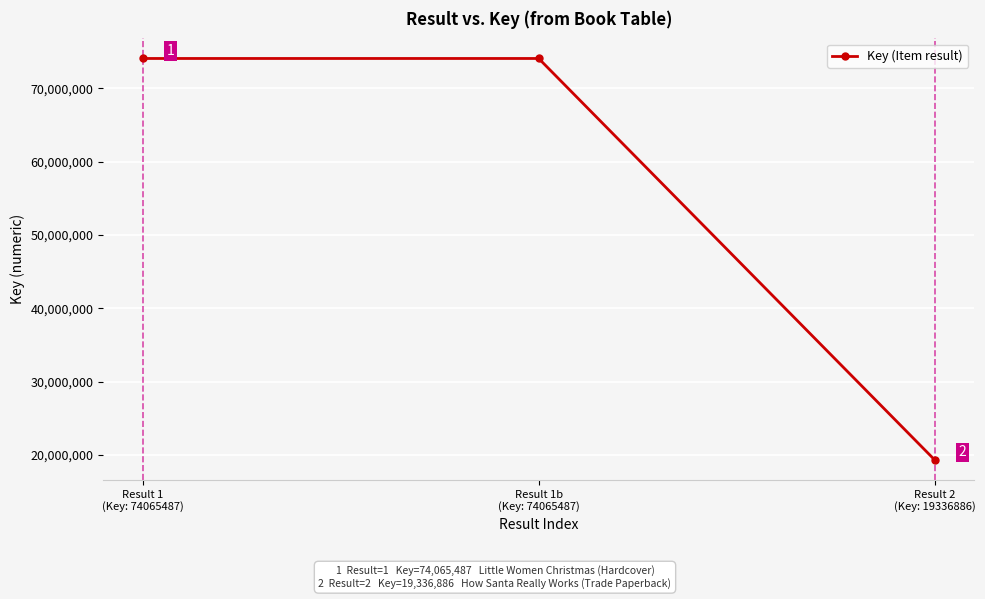

What position from the right is Result 2
(Key: 19336886)?

1